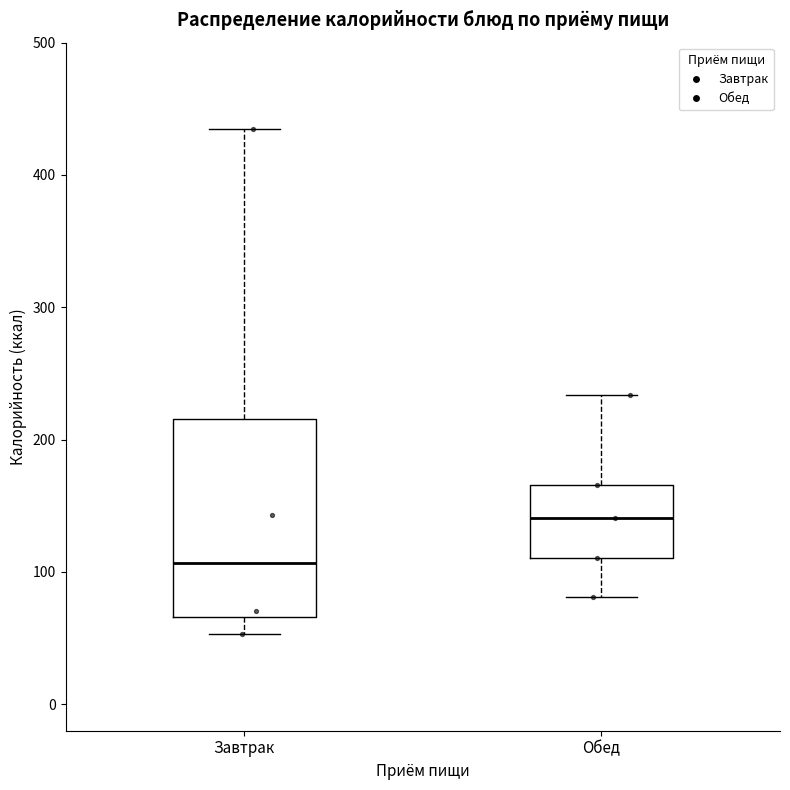

Reading left to right, read every box against the y-axis: the position of its median line, the range the box covers, and the ends of its whiskers. The values are not printed on the chart, so give them approximately, as read against the axis.

Завтрак: median 110, box 70 to 220, whiskers 50 to 430
Обед: median 140, box 110 to 170, whiskers 80 to 230